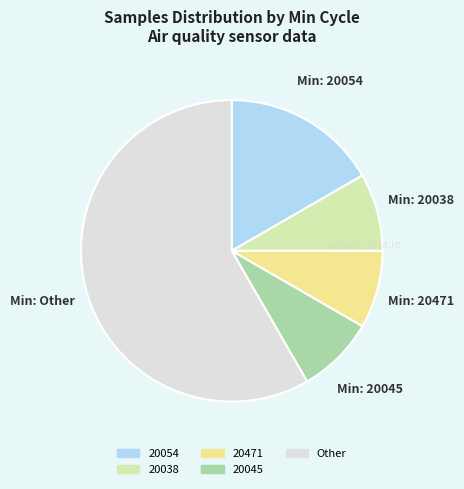

Is there a majority slice in this chart?

Yes